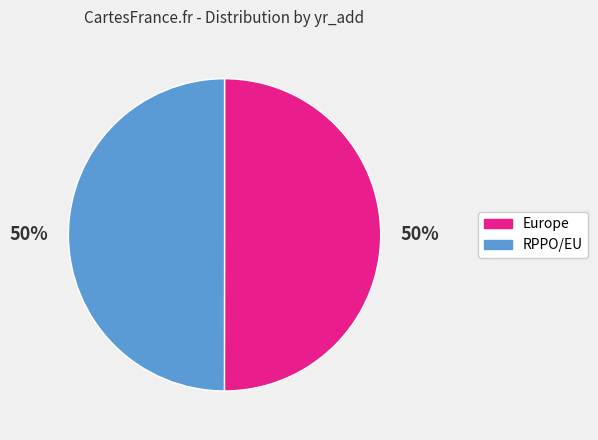

Approximately how many times larger is the value at Europe compared to RPPO/EU?

1.0